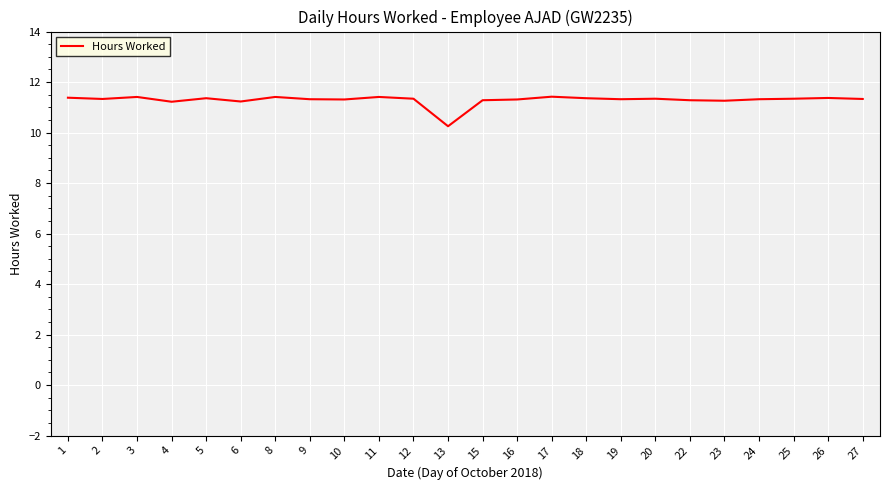

What is the ratio of the value at 20 to the value at 4?

1.0